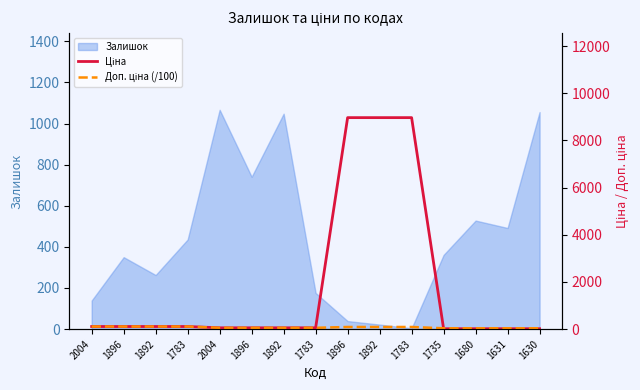

Which has a higher value, 1896 or 1783?

1896